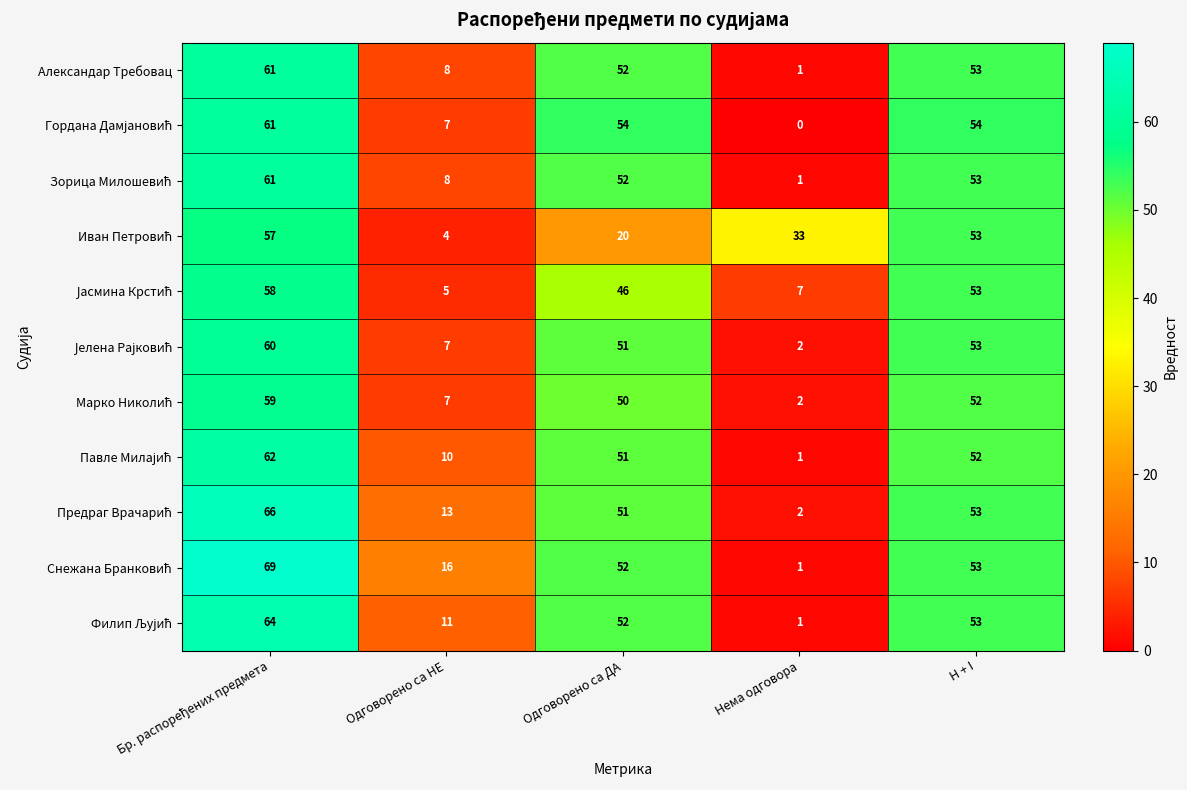

At how many categories does at least one series exceed 24?

4